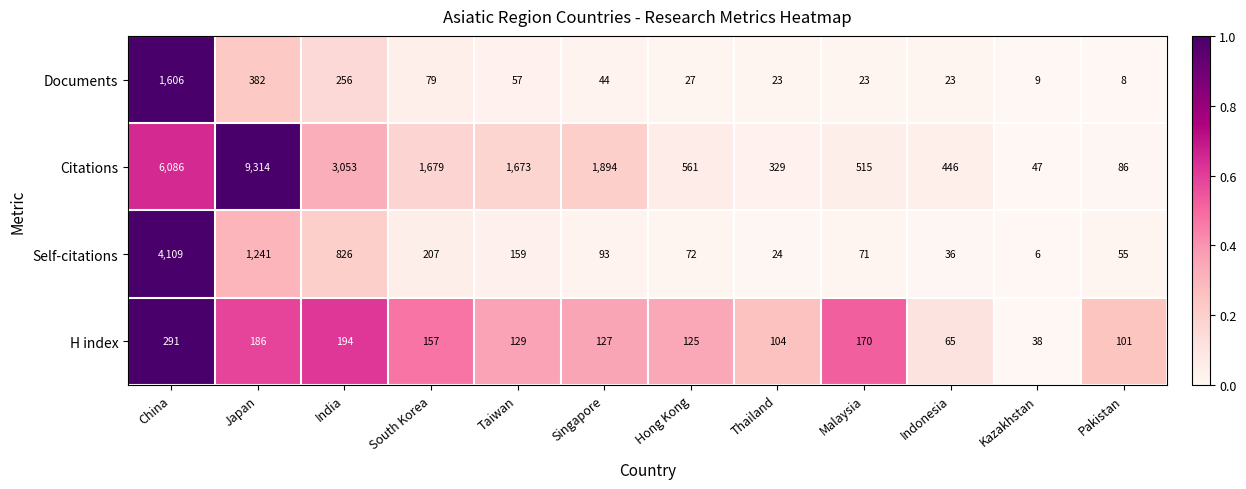

What is the difference between the H index values at Singapore and Pakistan?

26